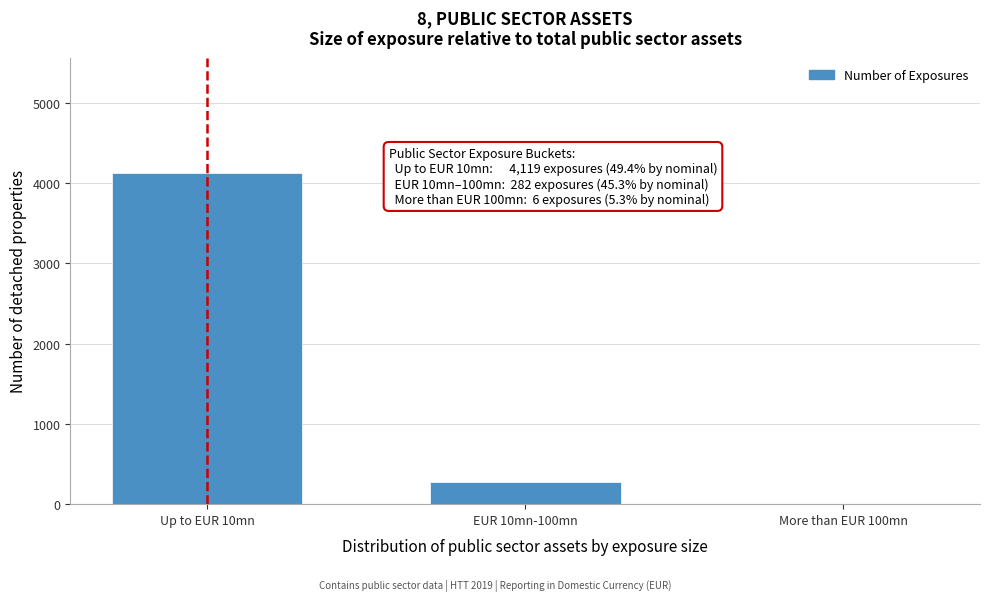

Reading right to left, transcribe all the data shown in this chart.

More than EUR 100mn=6	EUR 10mn-100mn=282	Up to EUR 10mn=4119